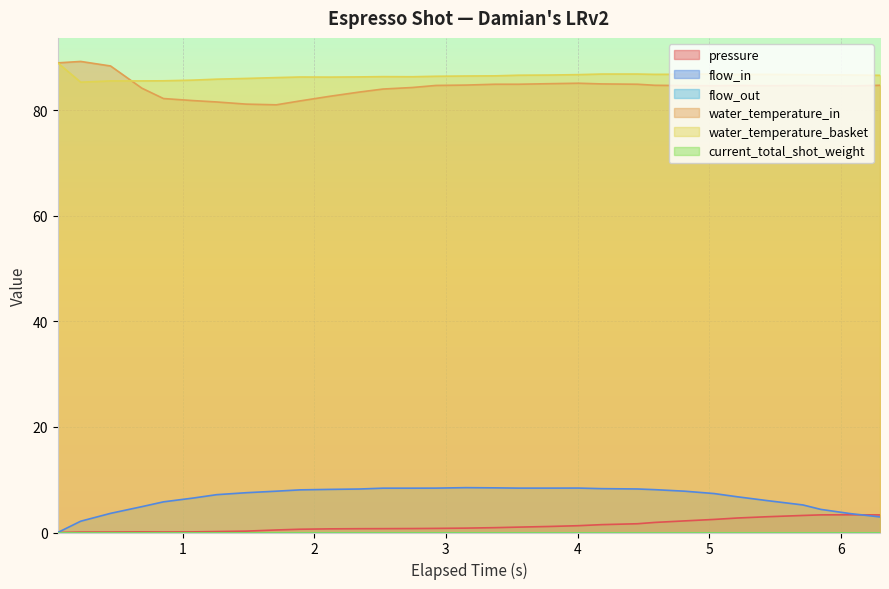

Does the chart display data point markers on the line(s)?

No